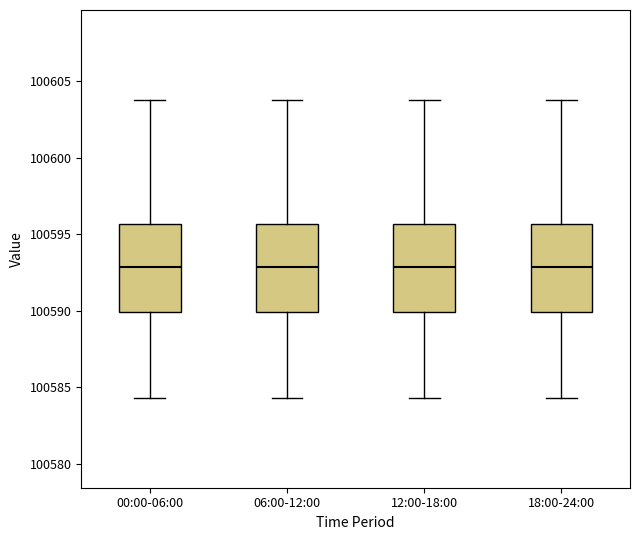

Reading left to right, transcribe this box plot: for each box, give where its median line is, the range the box spans, and where its two whiskers end, as read against the y-axis. The values are not printed on the chart, so give them approximately, as read against the axis.

00:00-06:00: median 100593.0, box 100590.0 to 100595.5, whiskers 100584.5 to 100604.0
06:00-12:00: median 100593.0, box 100590.0 to 100595.5, whiskers 100584.5 to 100604.0
12:00-18:00: median 100593.0, box 100590.0 to 100595.5, whiskers 100584.5 to 100604.0
18:00-24:00: median 100593.0, box 100590.0 to 100595.5, whiskers 100584.5 to 100604.0